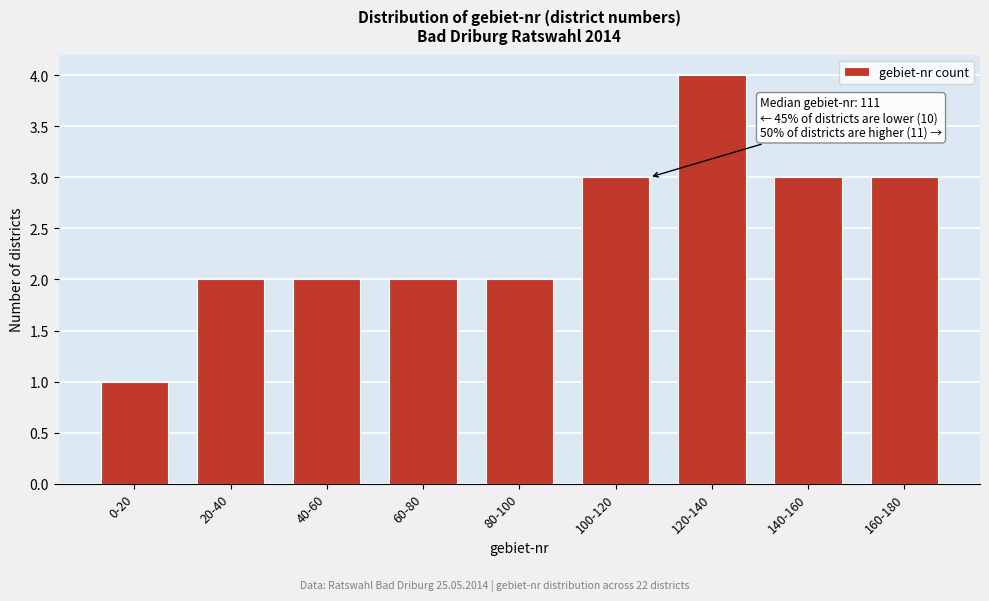

Reading right to left, extract all data points from this chart.

160-180=3	140-160=3	120-140=4	100-120=3	80-100=2	60-80=2	40-60=2	20-40=2	0-20=1